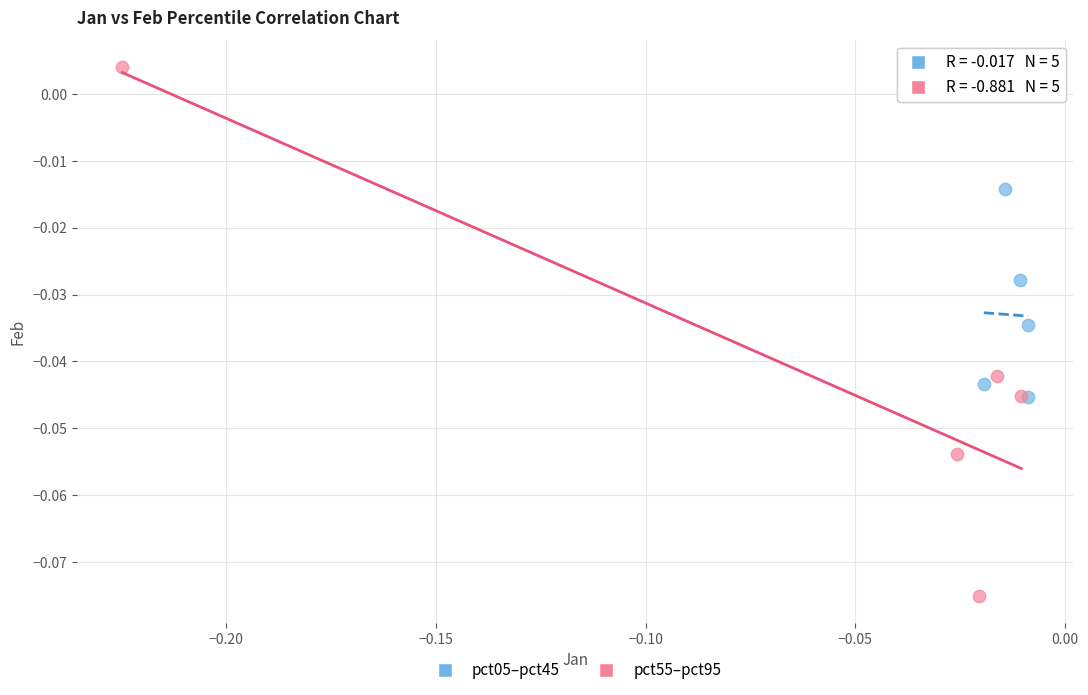

Which series reaches the maximum Y coordinate?

pct55–pct95